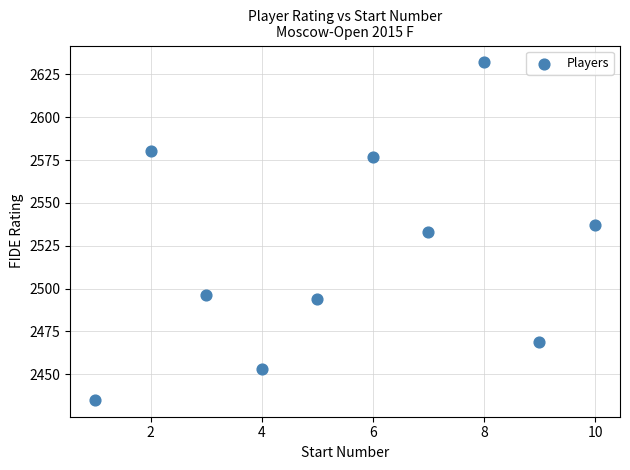

What is the range of Y values (max minus min)?

197